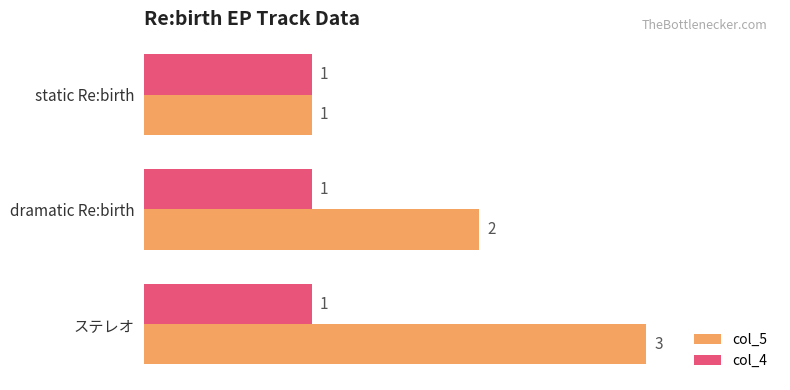

How many col_5 values are between 1 and 3?

3